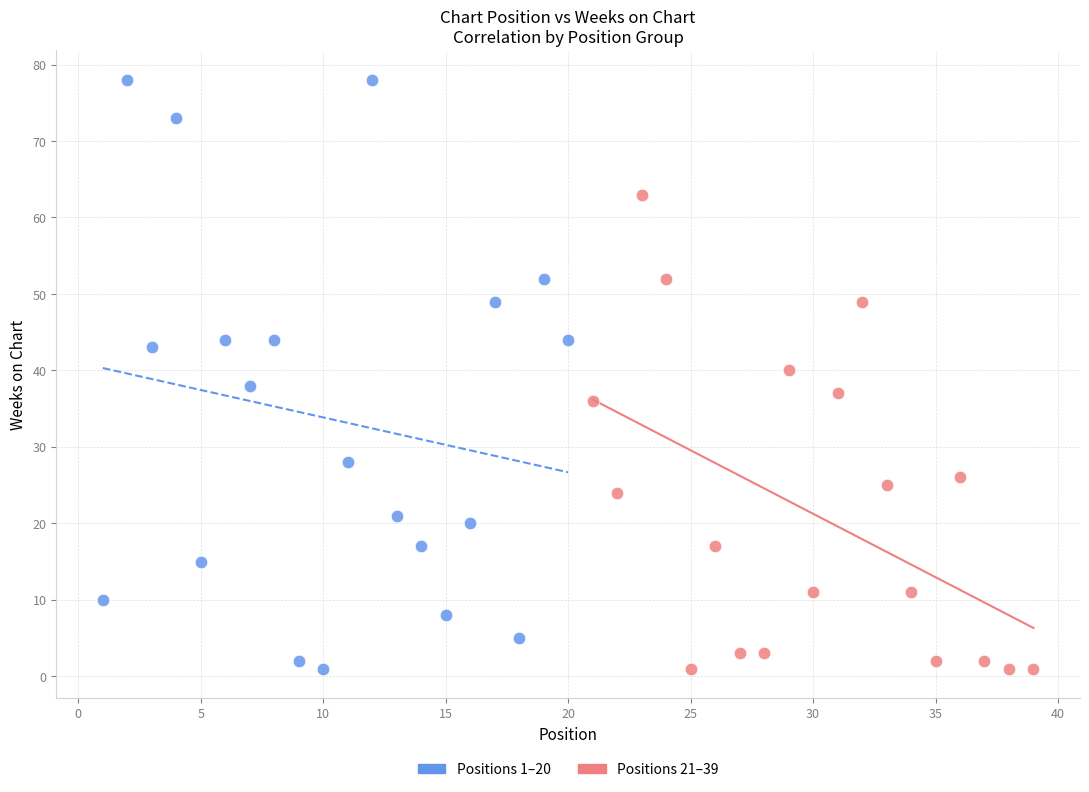

Which series reaches the maximum Y coordinate?

Positions 1–20